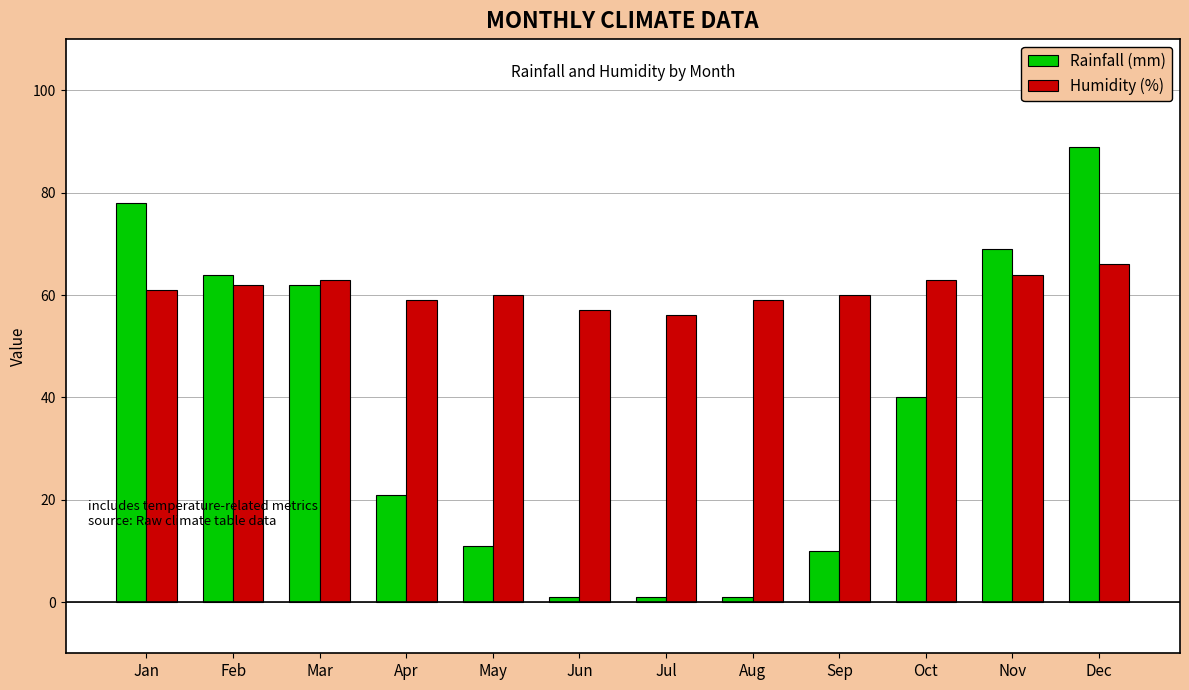

Does the chart contain stacked bars?

No